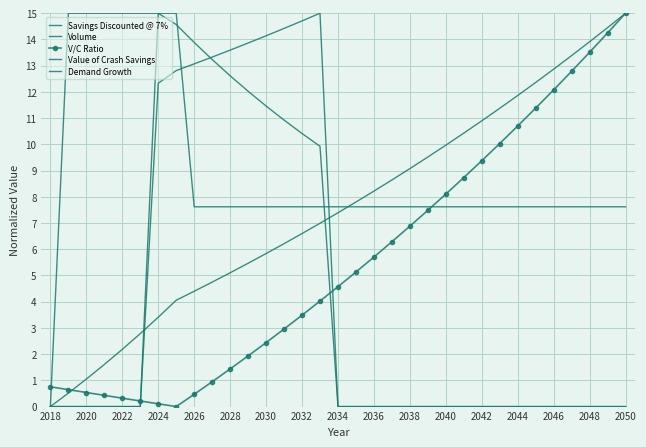

Does the chart have visible grid lines?

Yes